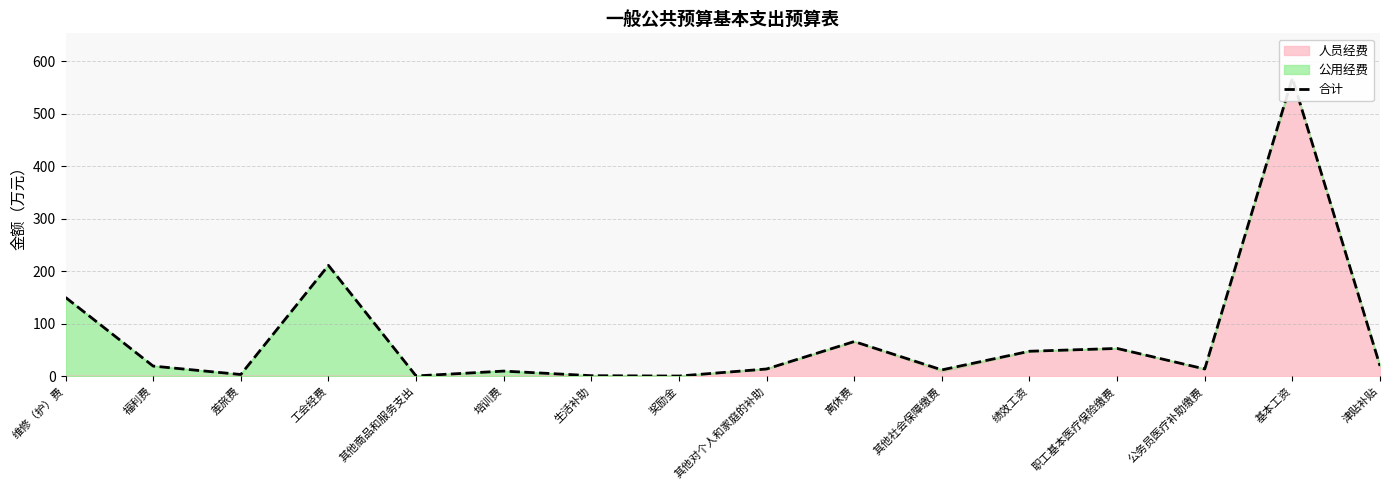

Where is the first local maximum?

工会经费